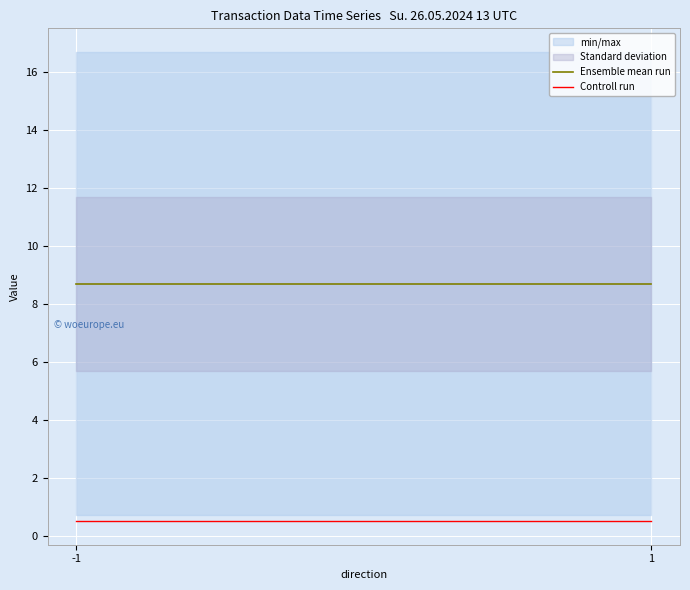

Reading right to left, what are all the values shown in this chart?

Ensemble mean run: 1=8.7	-1=8.7
Controll run: 1=0.5	-1=0.5